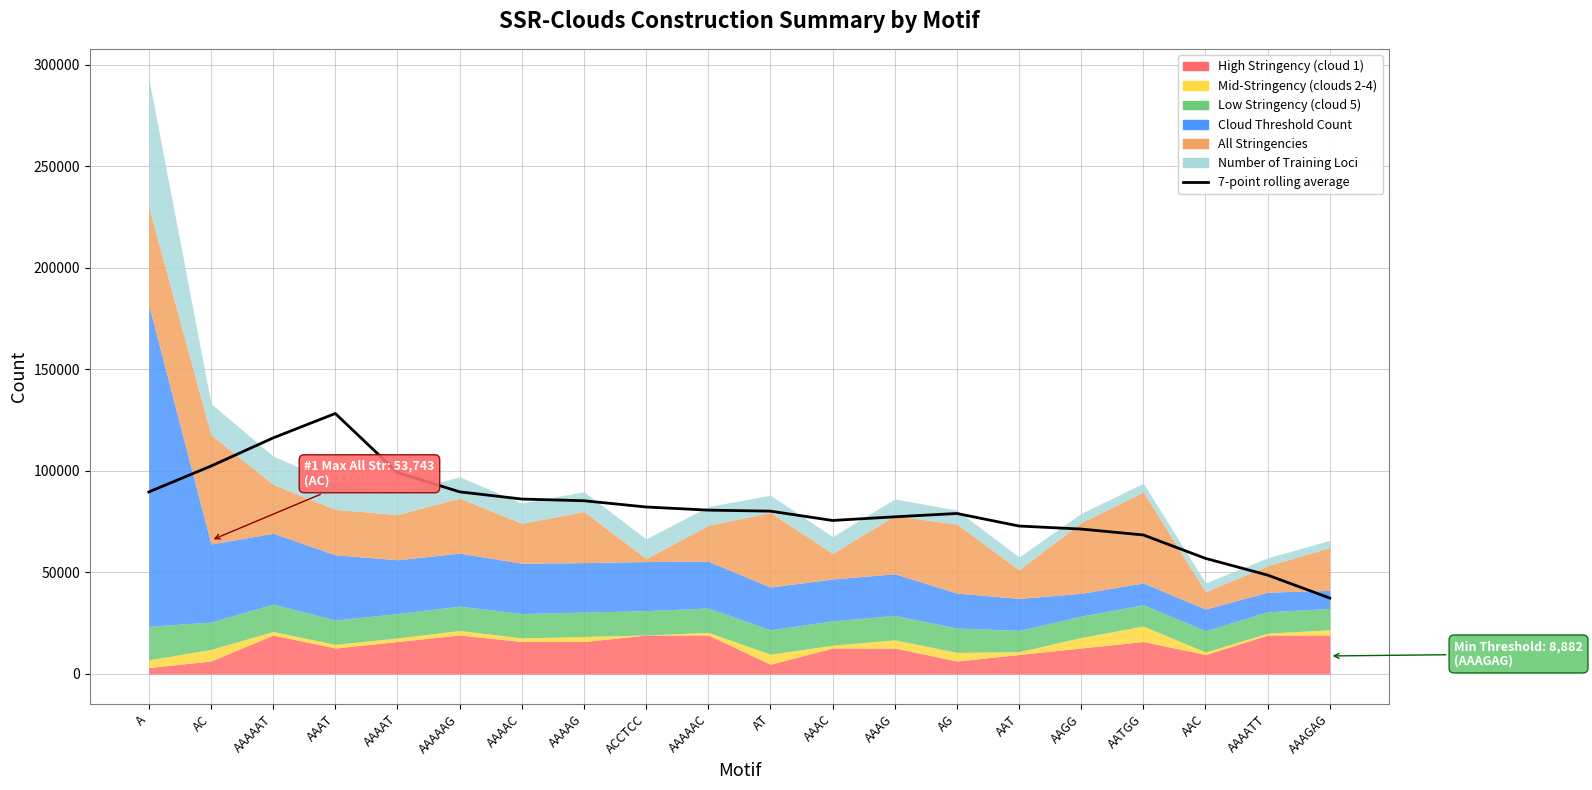

The chart shows a value of 82244.5 at ACCTCC. True or false?

True